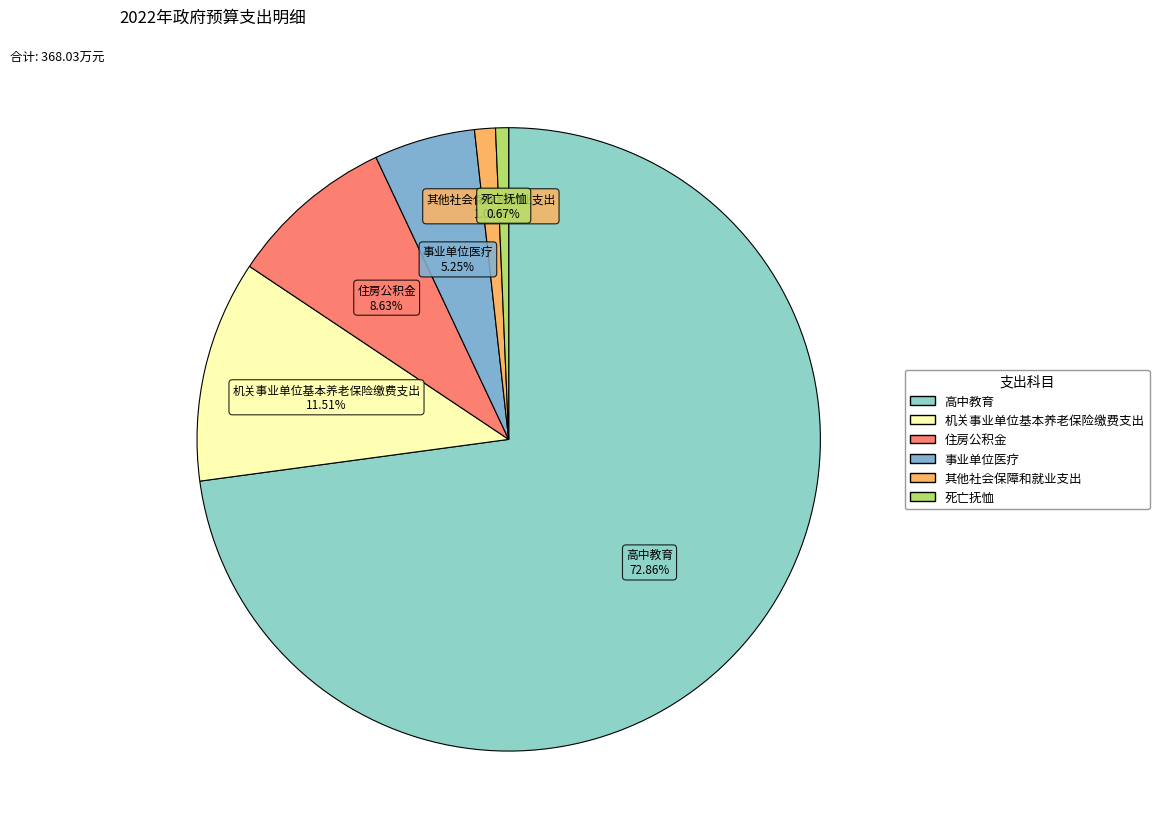

Does 其他社会保障和就业支出 represent more than half of the total?

No